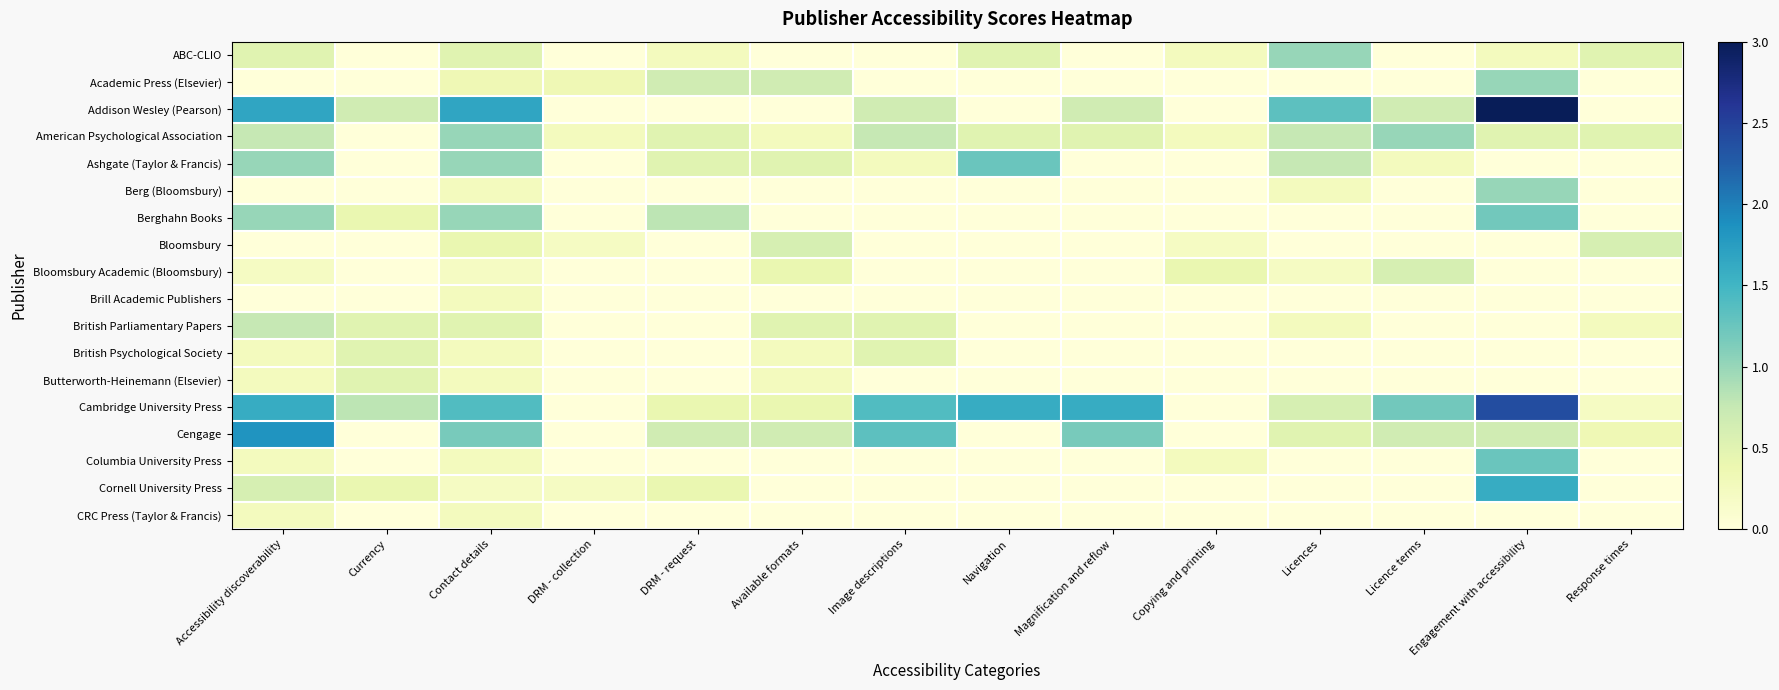

How many data points does each series have?

14